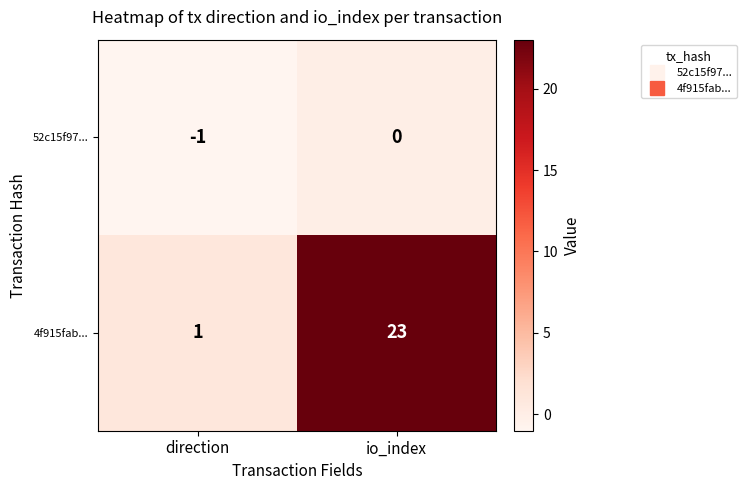

What is the difference between the maximum and minimum values in the 4f915fab... series?

22